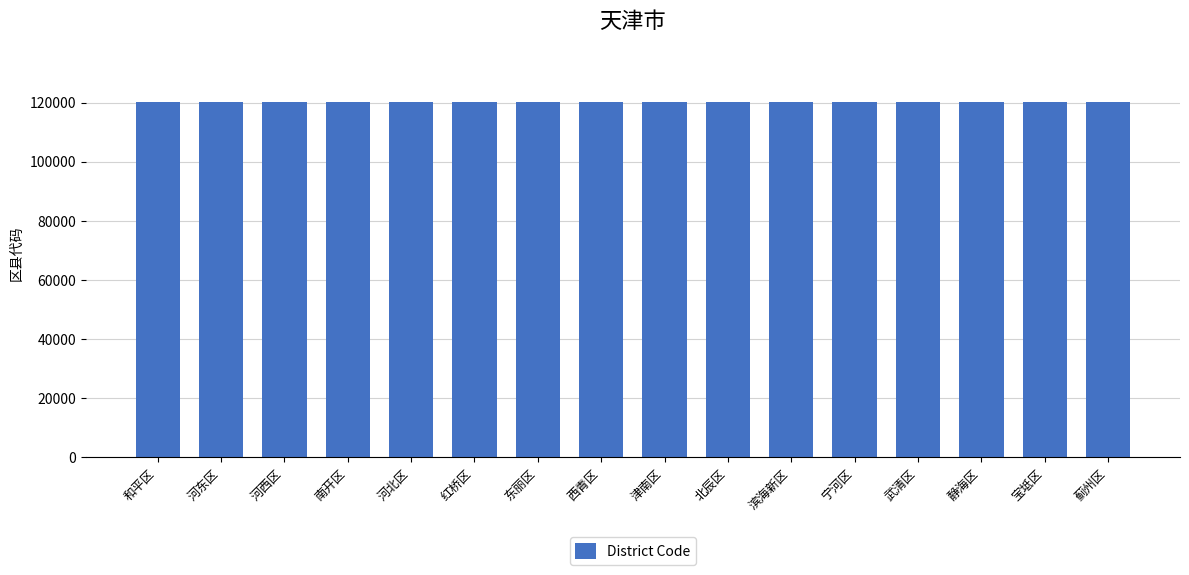

What is the sum of the values at 东丽区 and 红桥区?

240216